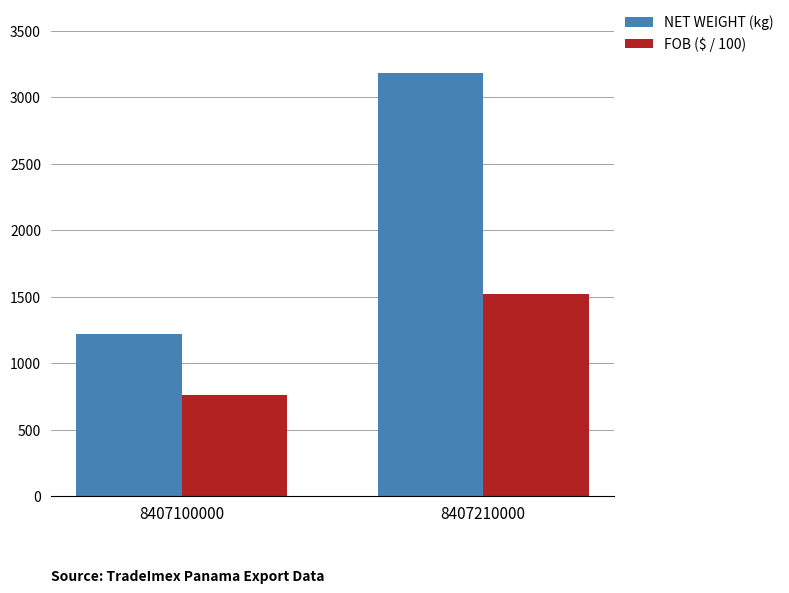

Reading right to left, transcribe all the data shown in this chart.

NET WEIGHT (kg): 3184.0	1218.4
FOB ($ / 100): 1517.8	760.0